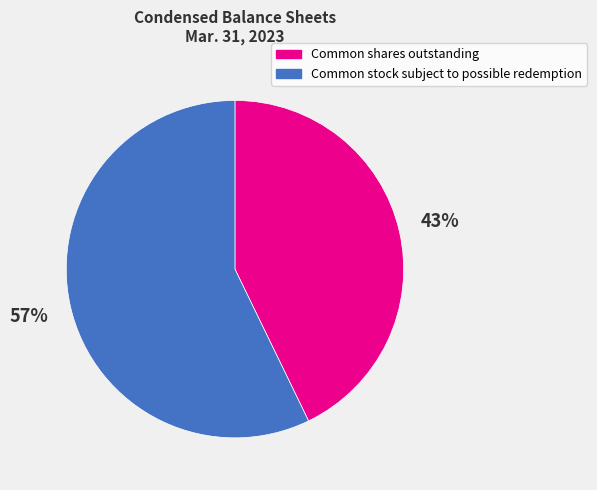

Between Common shares outstanding and Common stock subject to possible redemption, which is larger?

Common stock subject to possible redemption